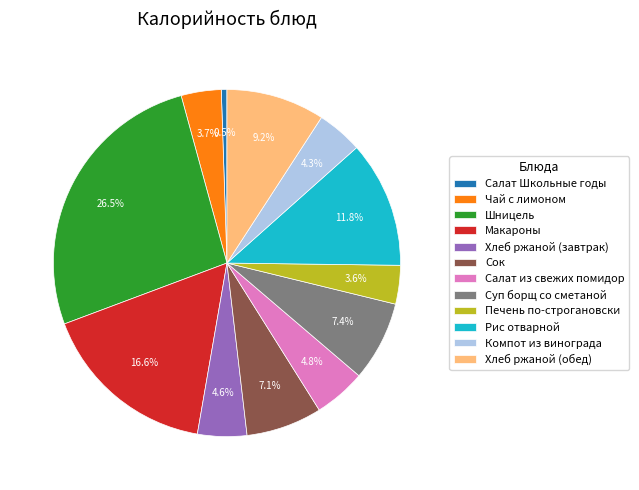

The Салат из свежих помидор slice represents 5% of the pie. True or false?

True